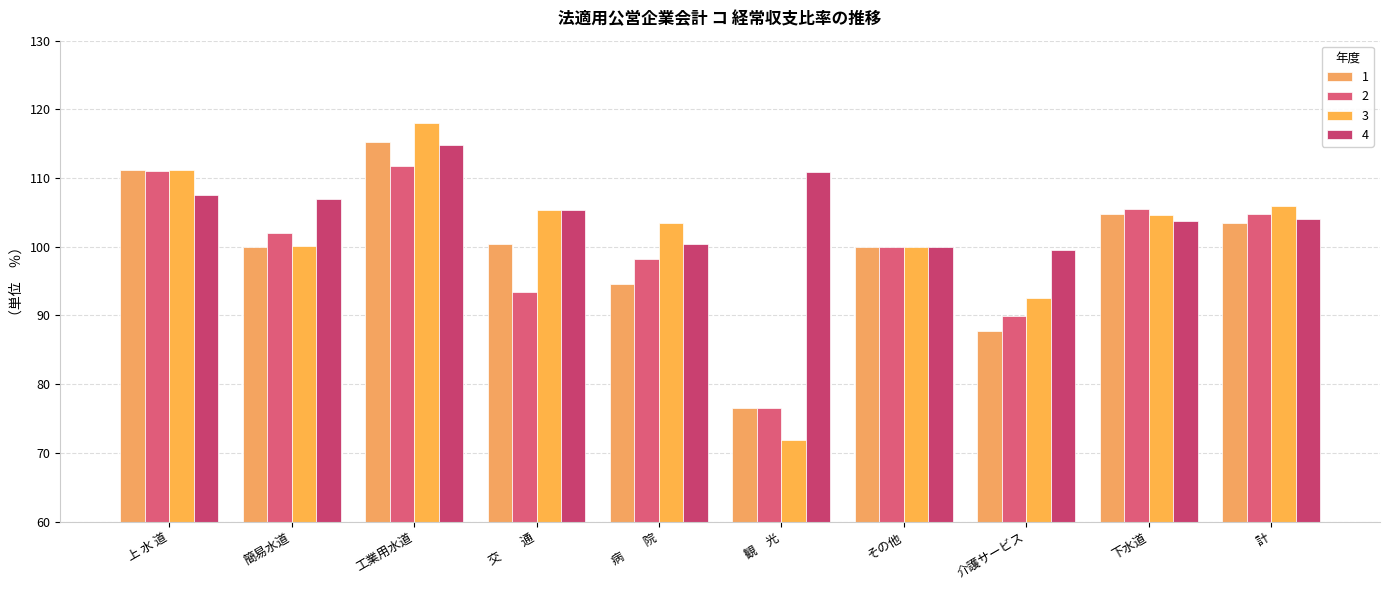

Which series has the largest range (max minus min)?

3